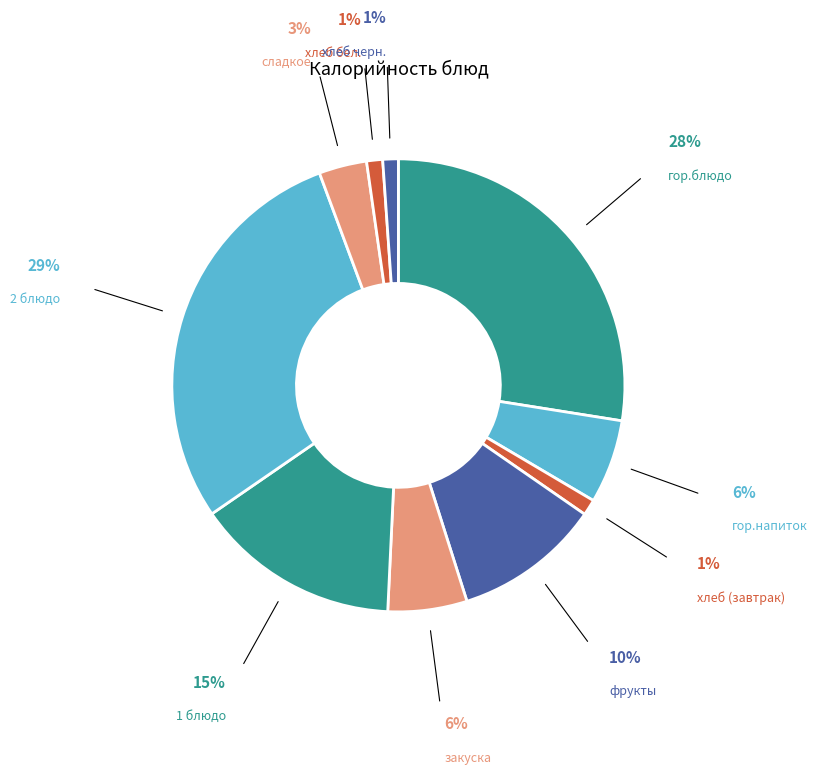

Combined, do закуска and хлеб (завтрак) account for over 50%?

No